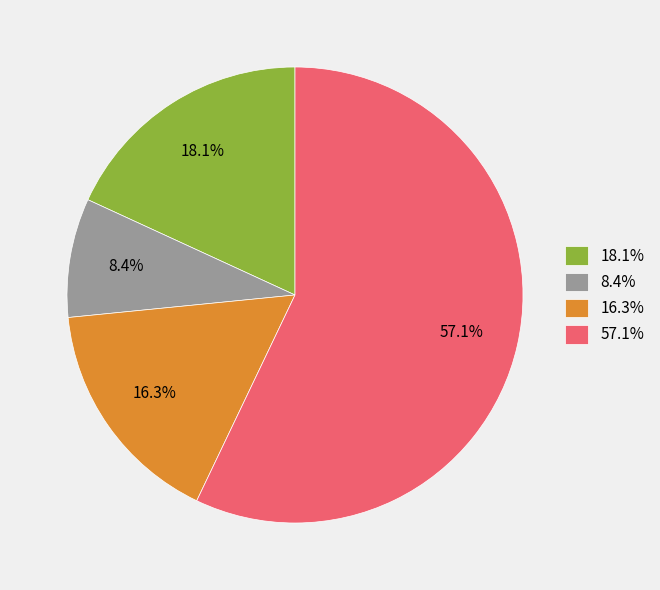

Rank the categories by value from highest to lowest.

57.1%, 18.1%, 16.3%, 8.4%